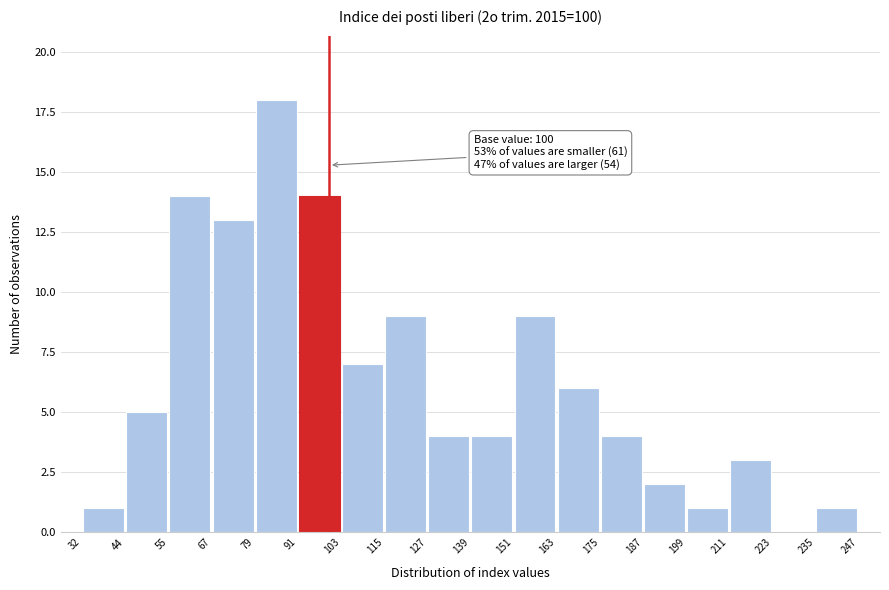

Over which range of the x-axis is the bar tallest?

79 to 91